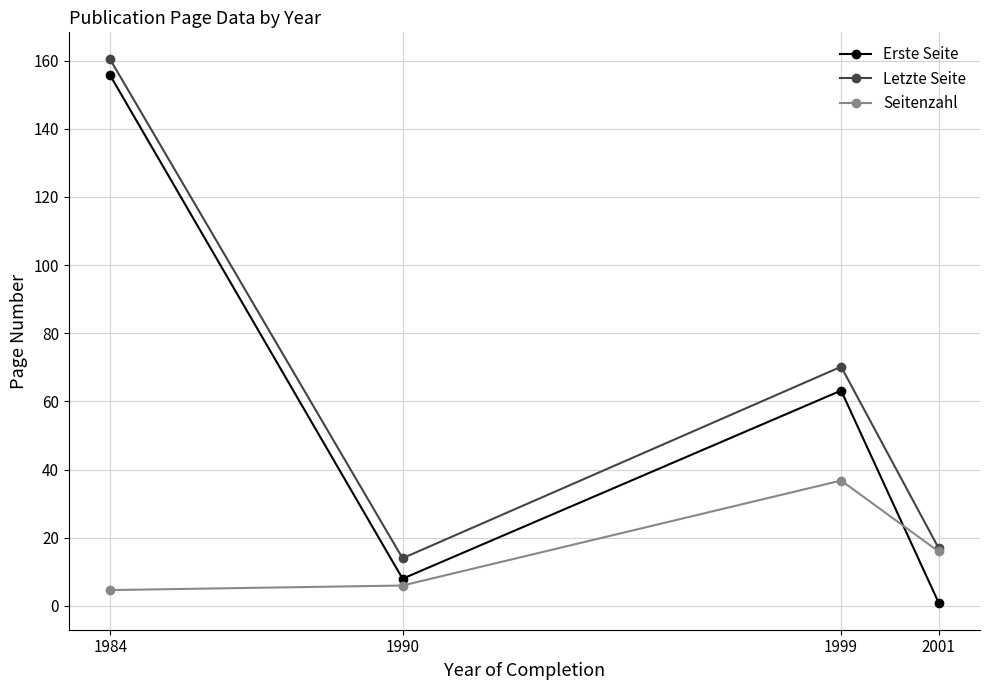

Rank the series by their average value, from lowest to highest.

Seitenzahl, Erste Seite, Letzte Seite